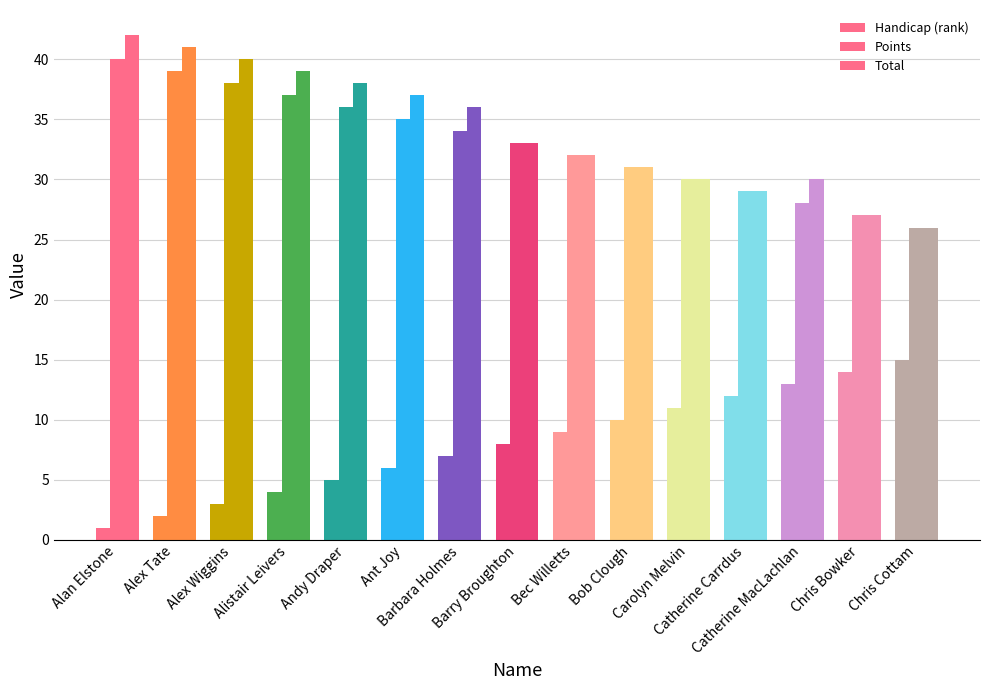

What position from the left is Ant Joy?

6